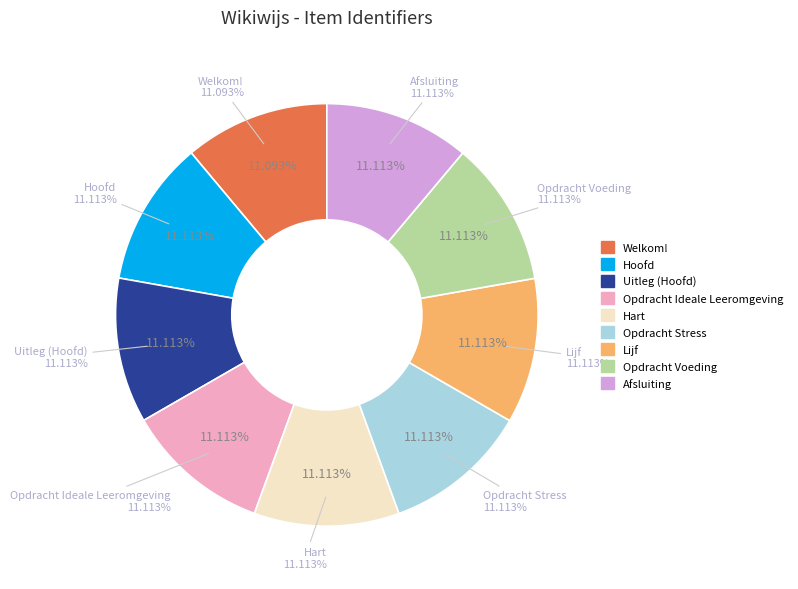

Approximately how many times larger is the value at Lijf compared to Opdracht Voeding?

1.0